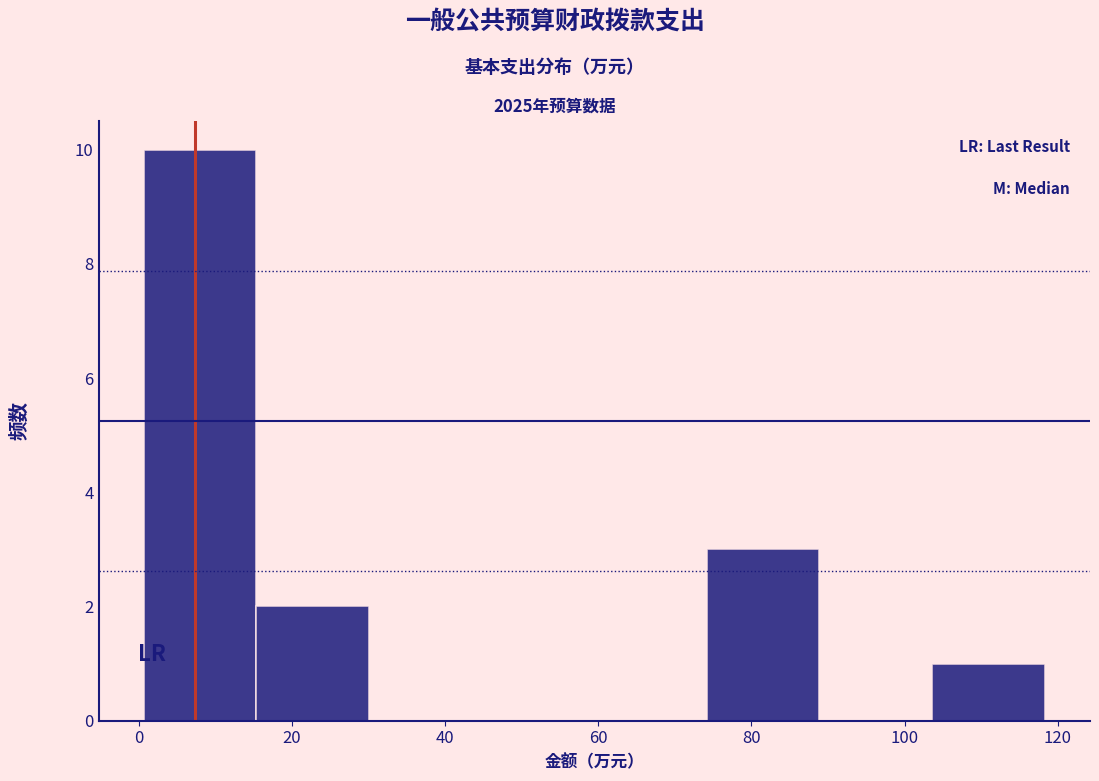

Over which range of the x-axis is the bar tallest?

0 to 16